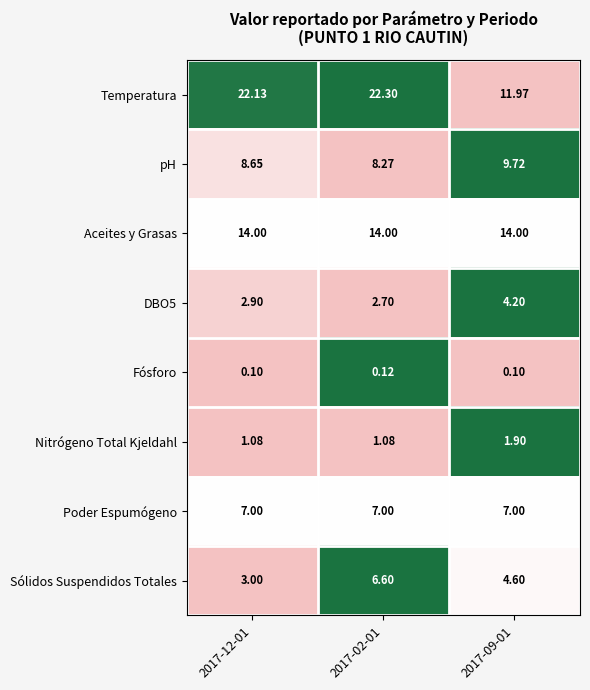

Which series has the largest total across all categories?

Temperatura